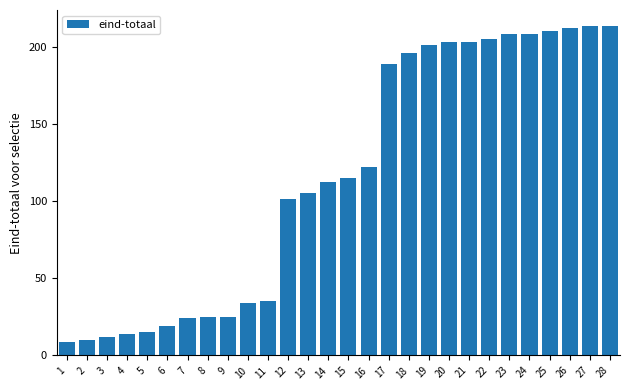

What is the value of the 24th bar from the left?

208